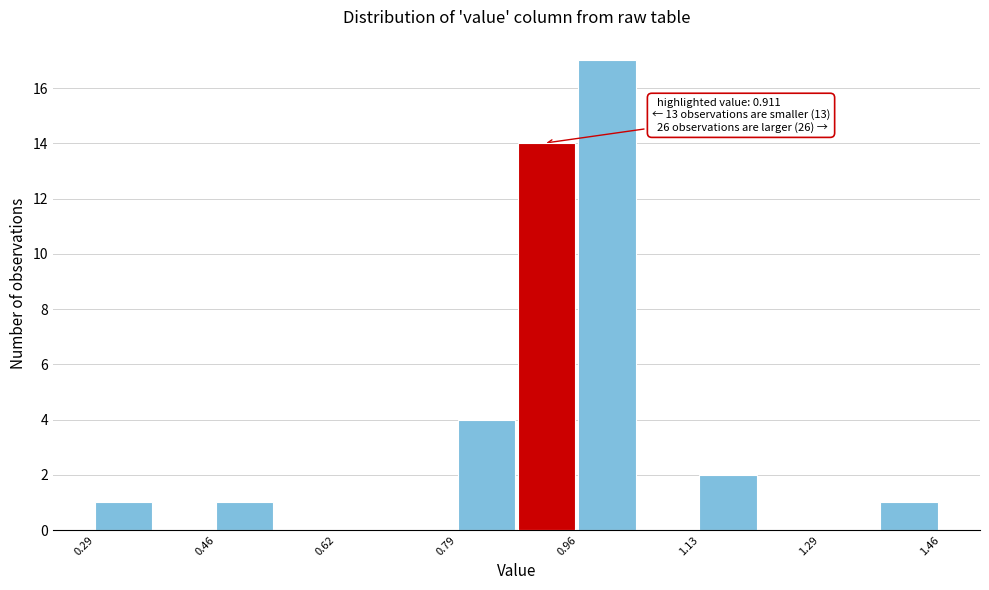

Over which range of the x-axis is the bar tallest?

0.96 to 1.04